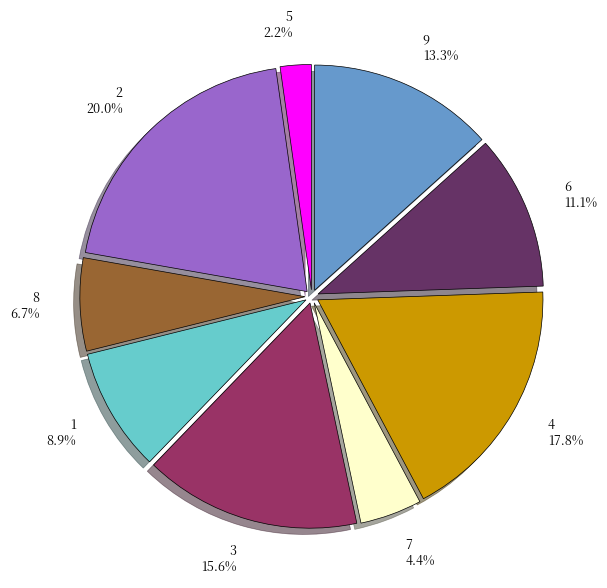

Count the number of slices in the pie.

9